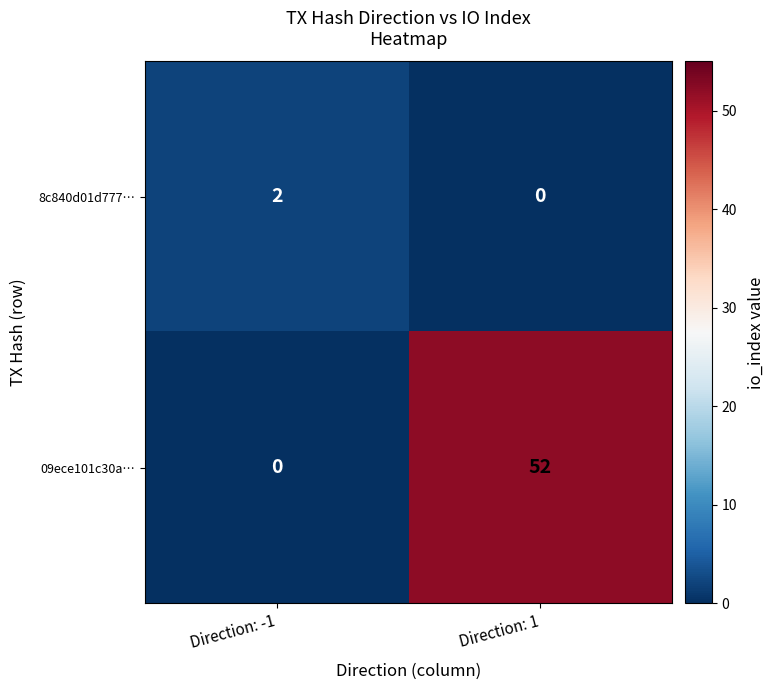

Count the number of categories in the chart.

2